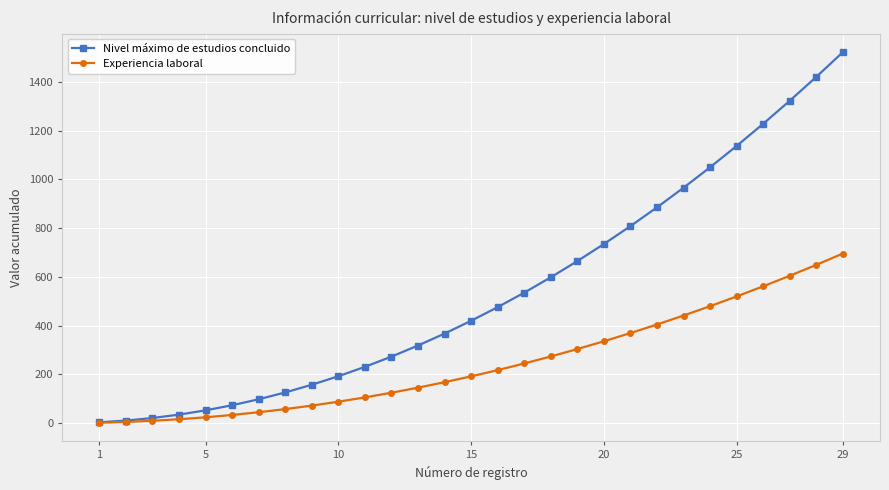

Which series has the largest total across all categories?

Nivel máximo de estudios concluido